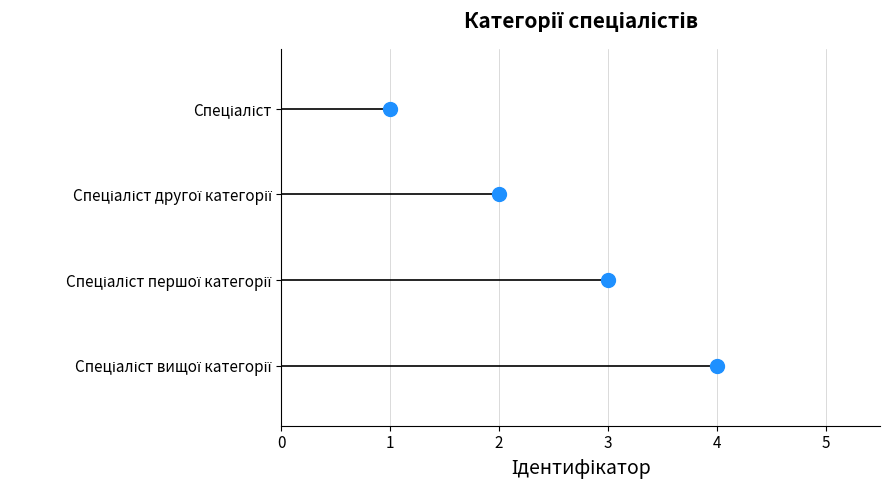

Rank the categories by value from lowest to highest.

Спеціаліст, Спеціаліст другої категорії, Спеціаліст першої категорії, Спеціаліст вищої категорії